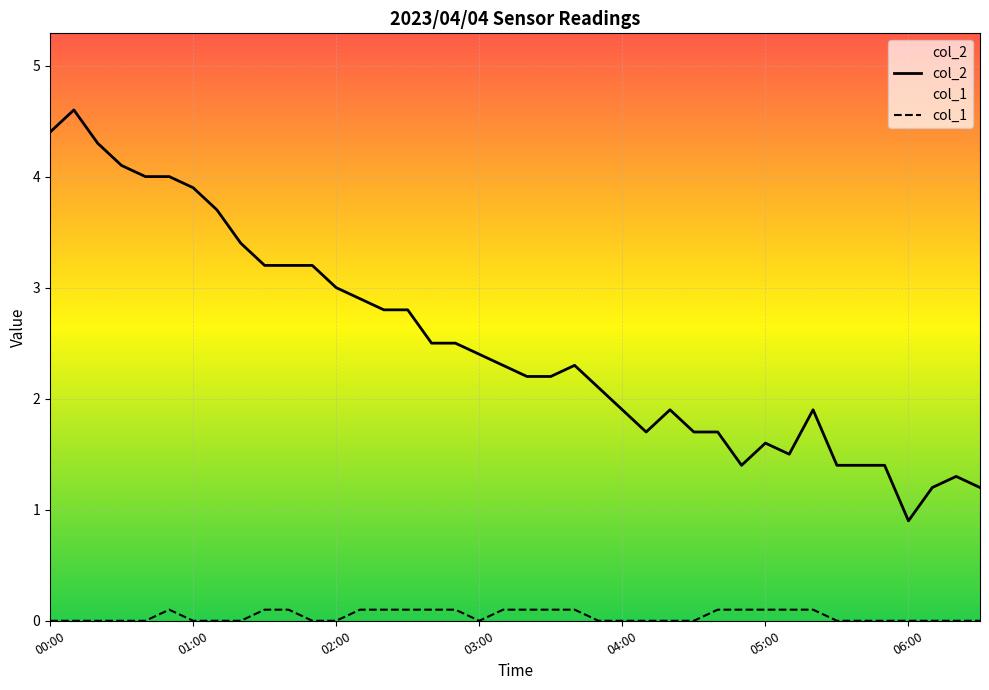

True or false: col_2 has a value of 1.6 at 05:00.

True